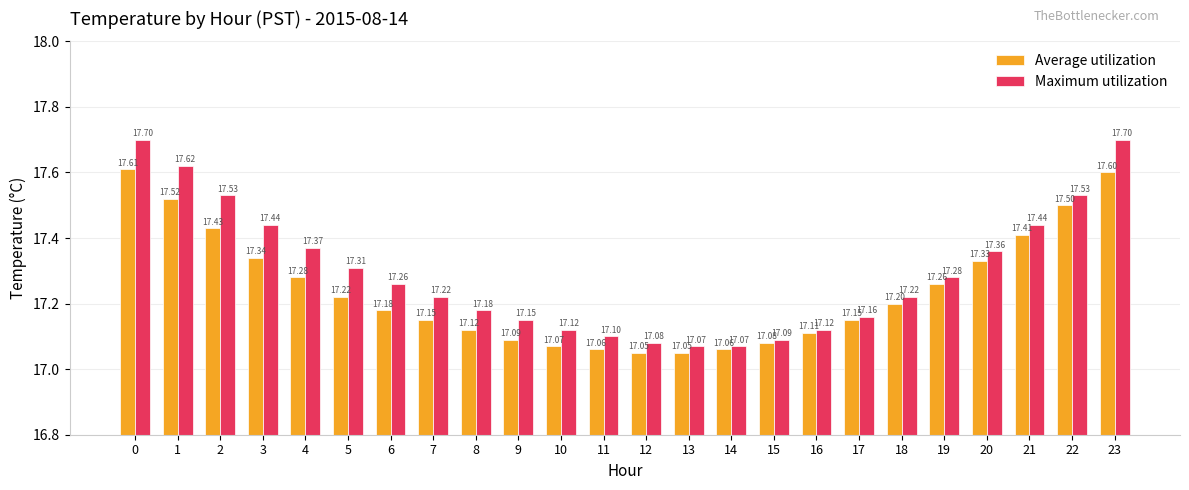

Which series has the largest range (max minus min)?

Maximum utilization